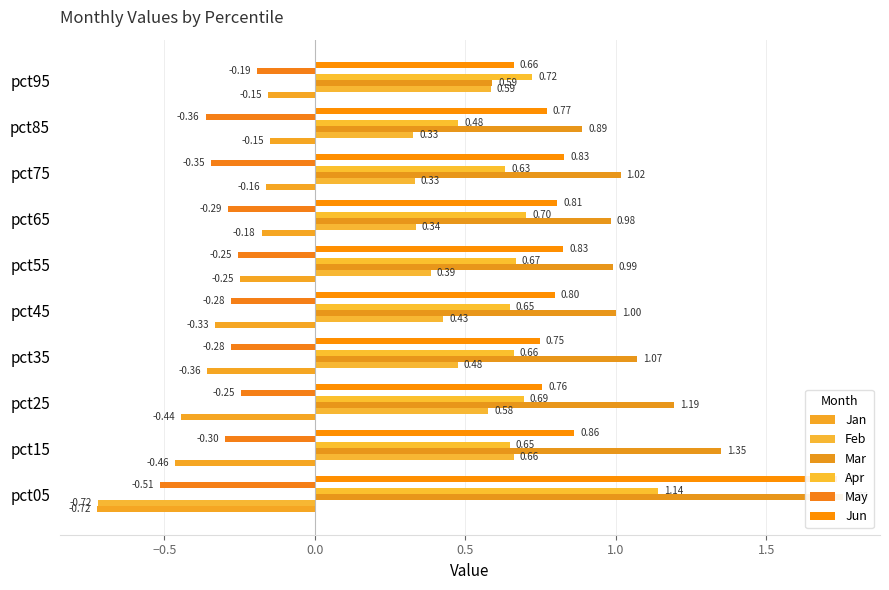

Are the bars horizontal?

Yes